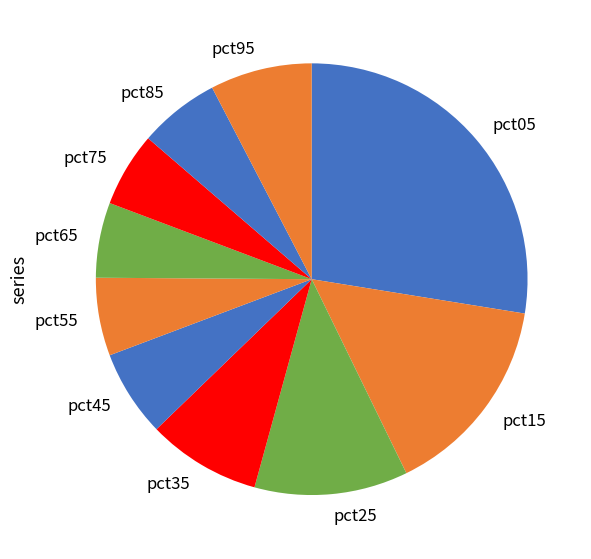

Which category has the biggest portion of the pie?

pct05